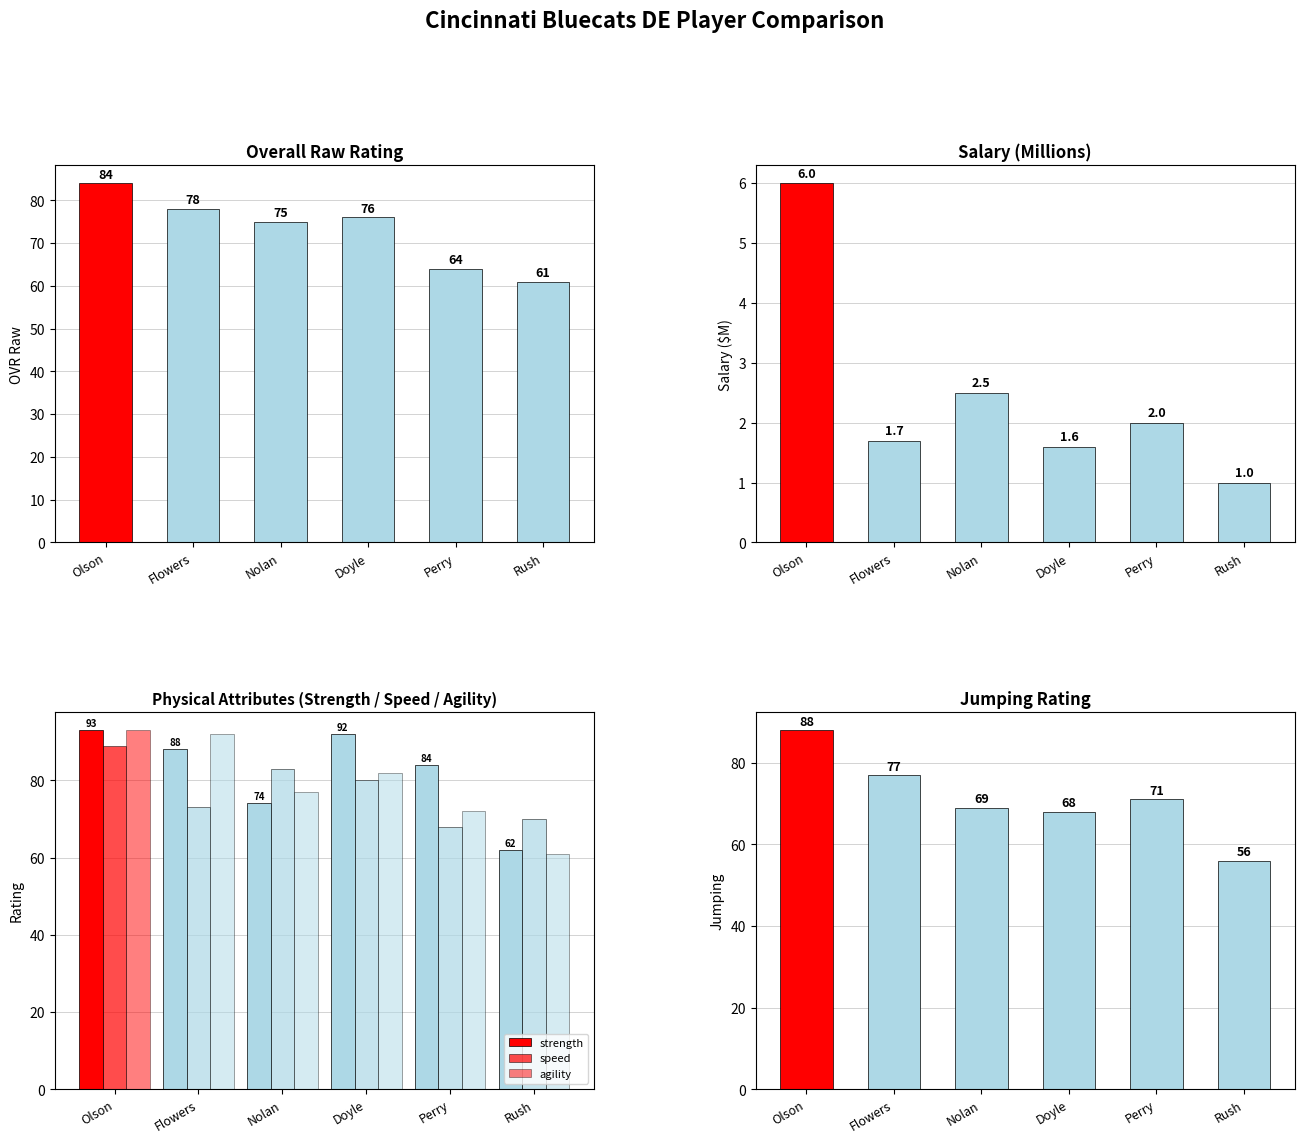

Is the value of speed at Doyle greater than the value of jumping at Doyle?

Yes